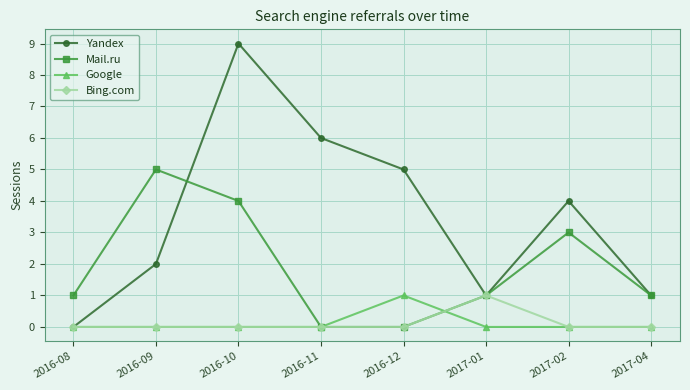

Reading left to right, what are all the values shown in this chart?

Yandex: 2016-08=0	2016-09=2	2016-10=9	2016-11=6	2016-12=5	2017-01=1	2017-02=4	2017-04=1
Mail.ru: 2016-08=1	2016-09=5	2016-10=4	2016-11=0	2016-12=0	2017-01=1	2017-02=3	2017-04=1
Google: 2016-08=0	2016-09=0	2016-10=0	2016-11=0	2016-12=1	2017-01=0	2017-02=0	2017-04=0
Bing.com: 2016-08=0	2016-09=0	2016-10=0	2016-11=0	2016-12=0	2017-01=1	2017-02=0	2017-04=0